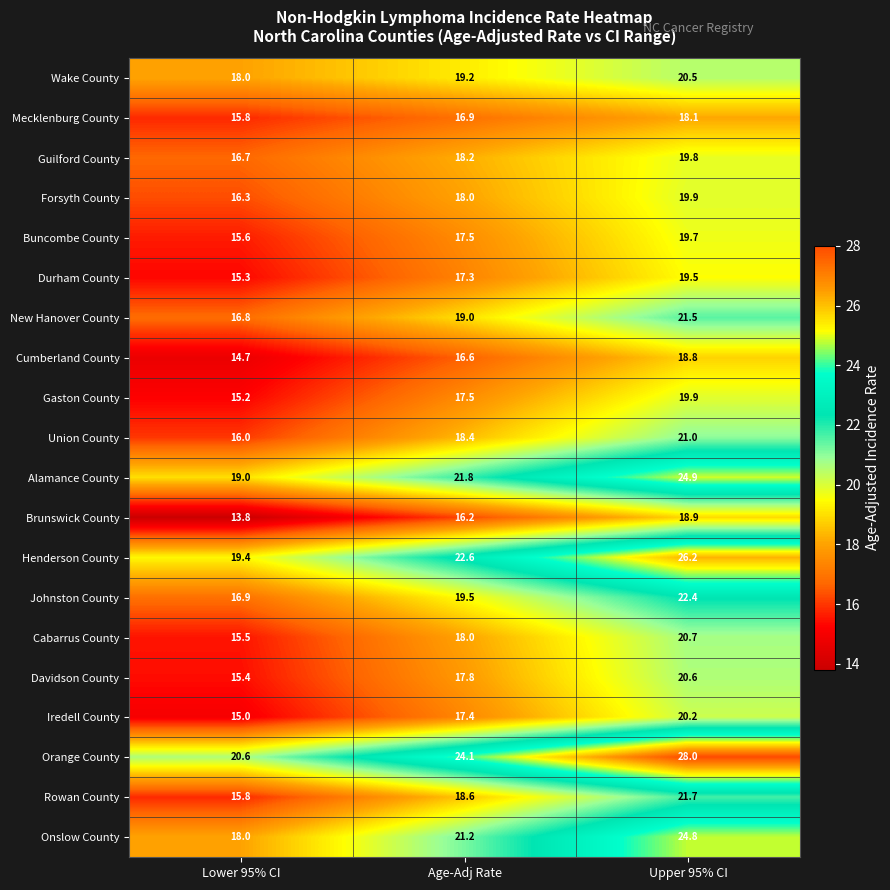

At which category is the sum across all series the highest?

Upper 95% CI